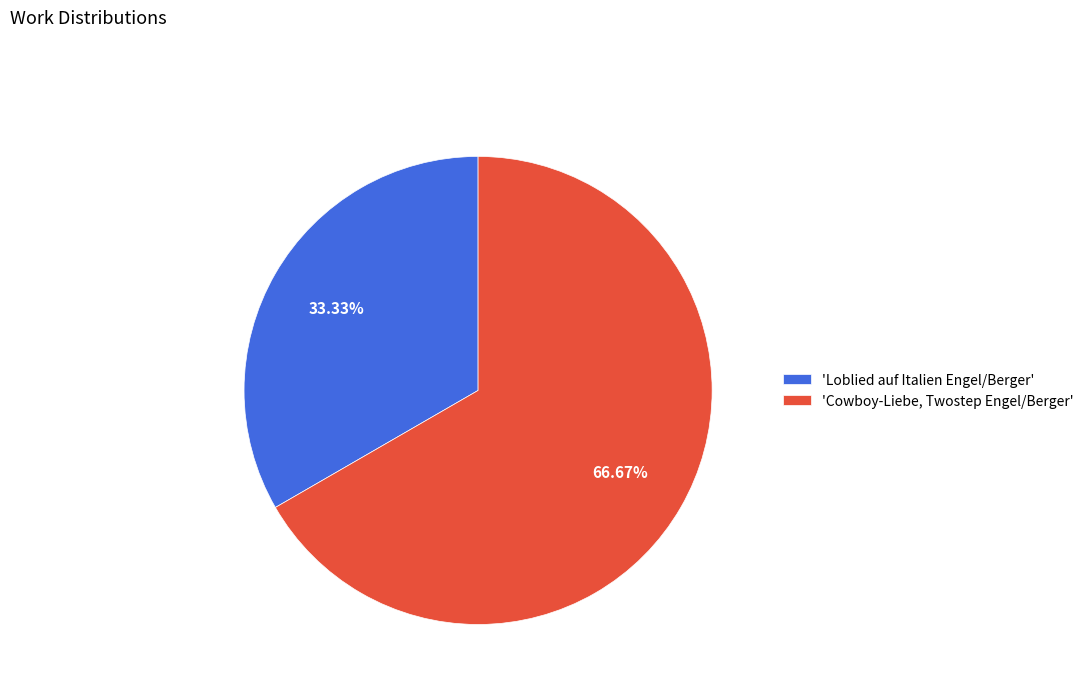

Does any single category account for the majority?

Yes